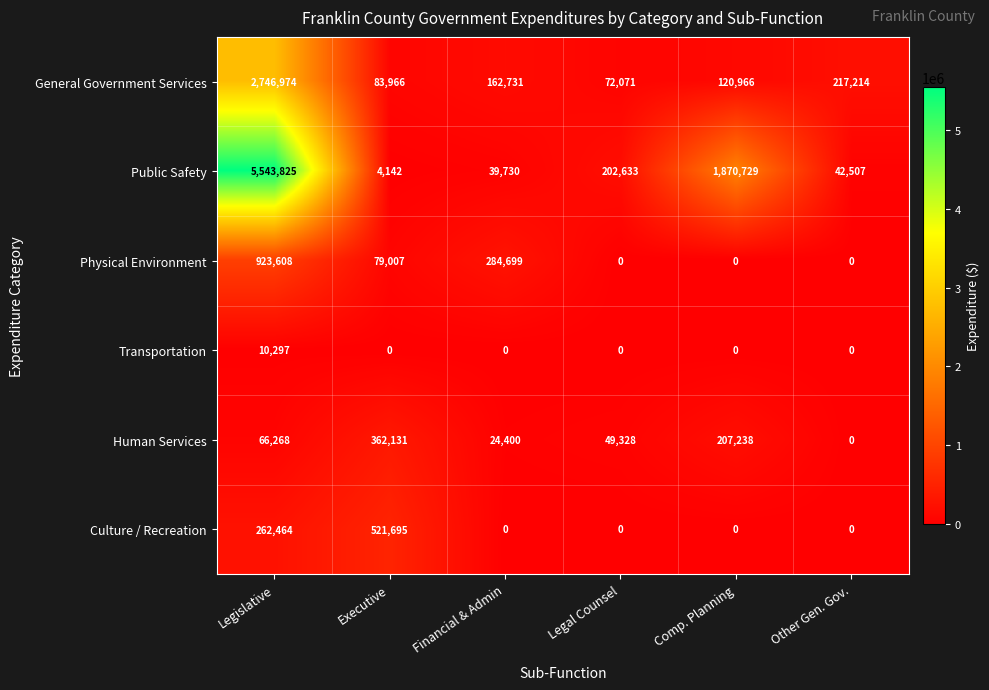

Rank the series at Legislative from highest to lowest value.

Public Safety, General Government Services, Physical Environment, Culture / Recreation, Human Services, Transportation